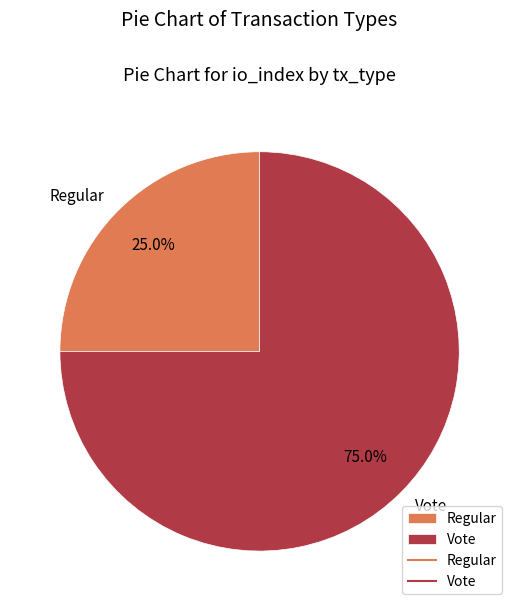

Which has a higher value, Vote or Regular?

Vote